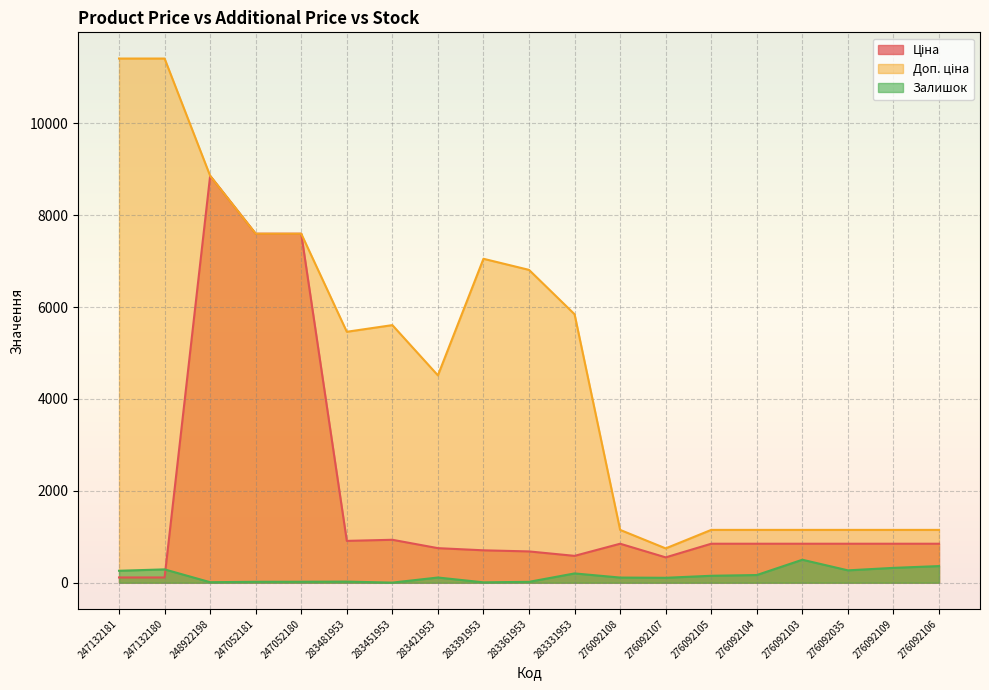

Count the number of categories in the chart.

19